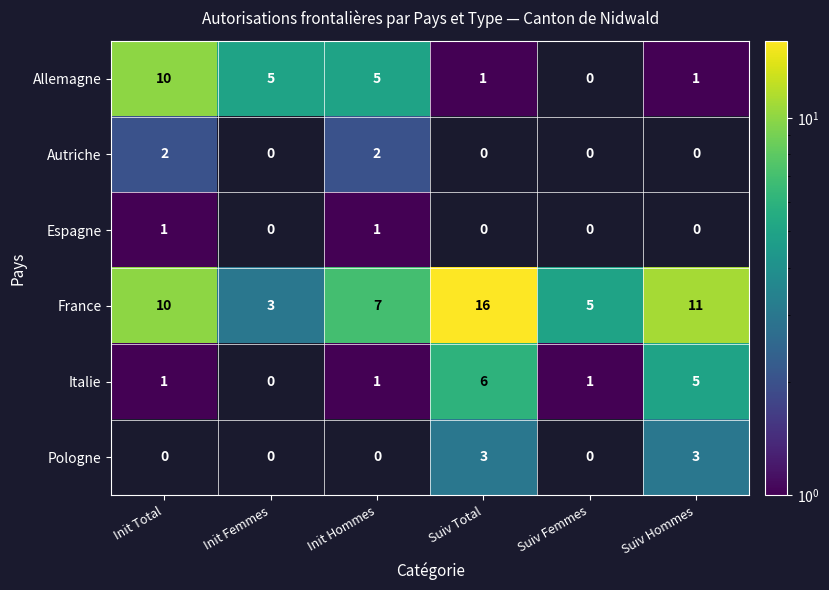

At which label is France closest to 9?

Init Total